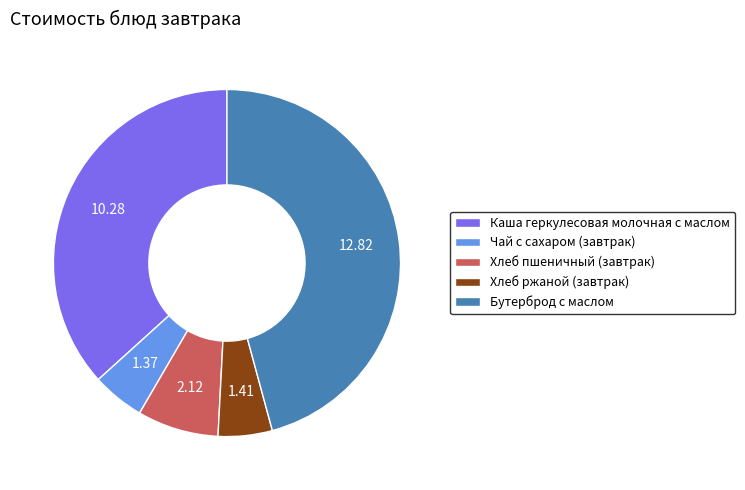

Between Хлеб пшеничный (завтрак) and Хлеб ржаной (завтрак), which is larger?

Хлеб пшеничный (завтрак)